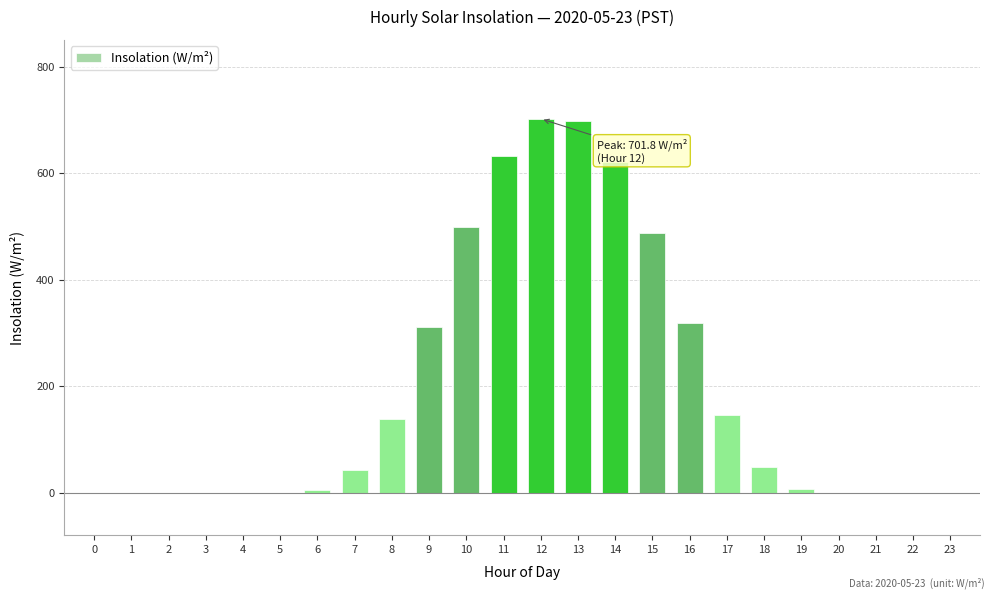

What is the average value?

194.0